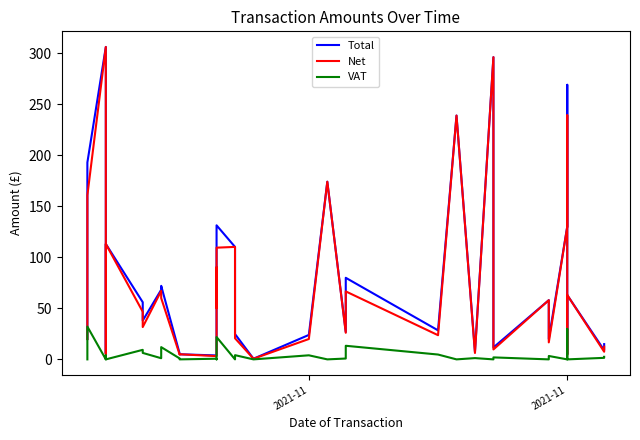

True or false: Total and VAT cross at least once.

False